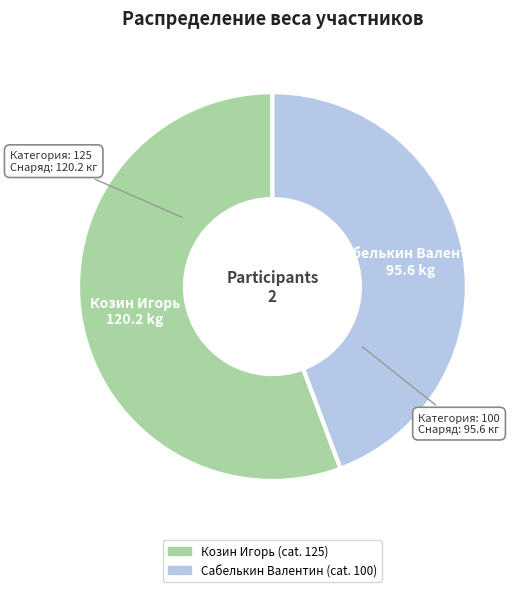

What is the smallest slice in the pie chart?

Сабелькин Валентин